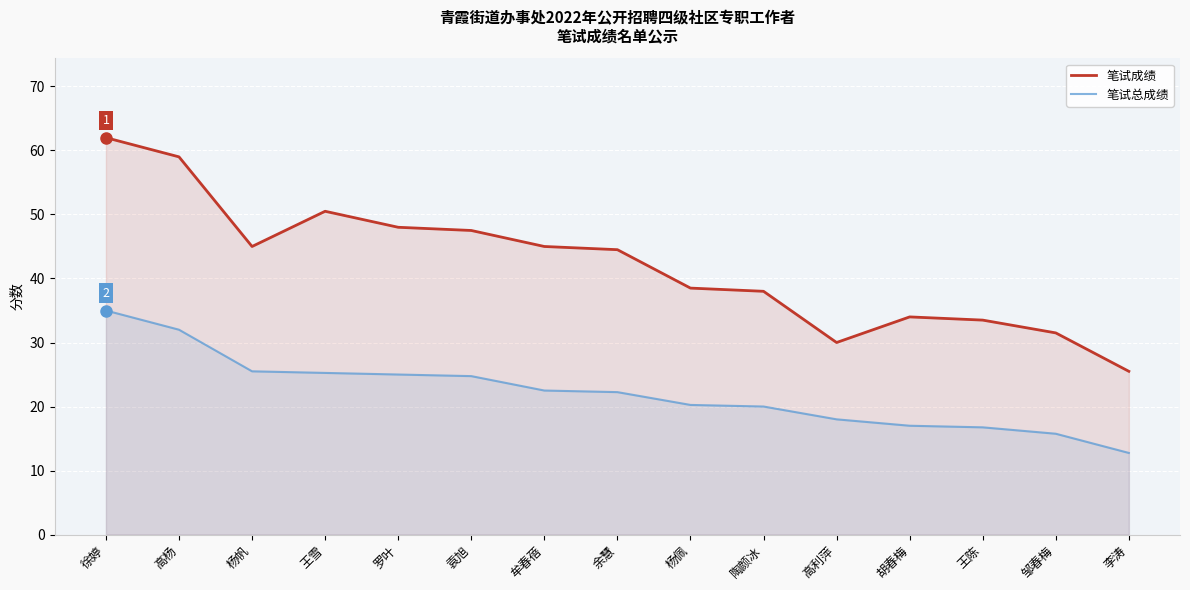

What is the label of the 5th point from the right?

高利萍